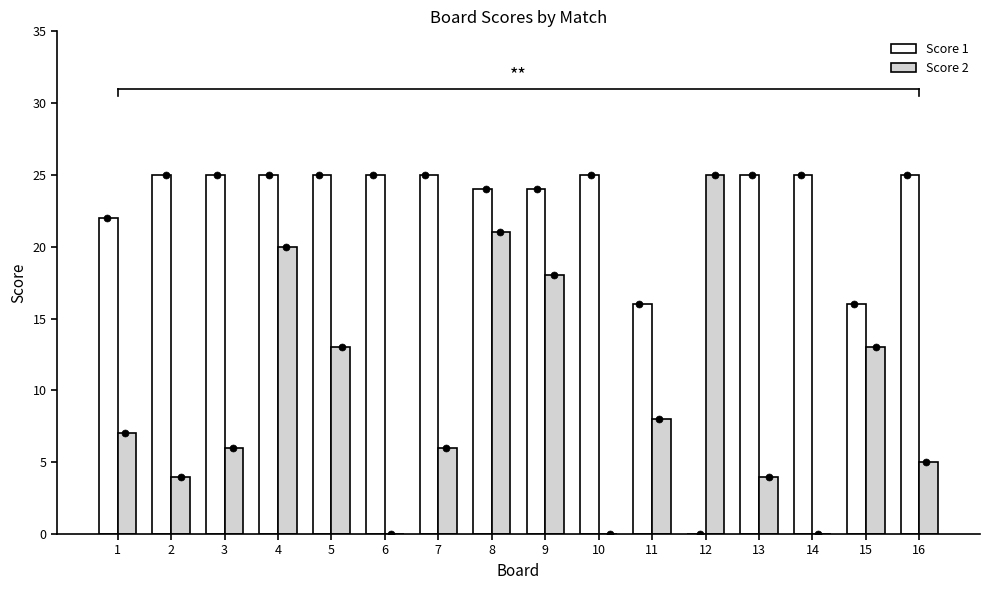

Is the value of Score 1 at 9 greater than the value of Score 2 at 6?

Yes